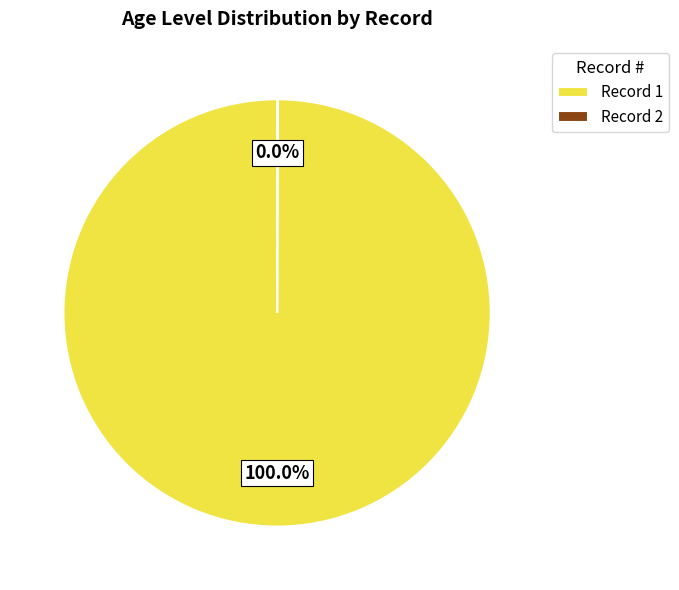

Which slice is the largest?

Record 1